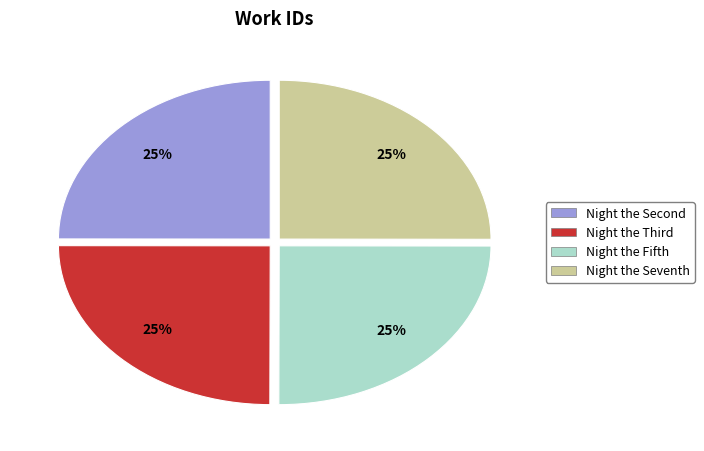

Is it true that Night the Seventh is 25% of the pie?

True